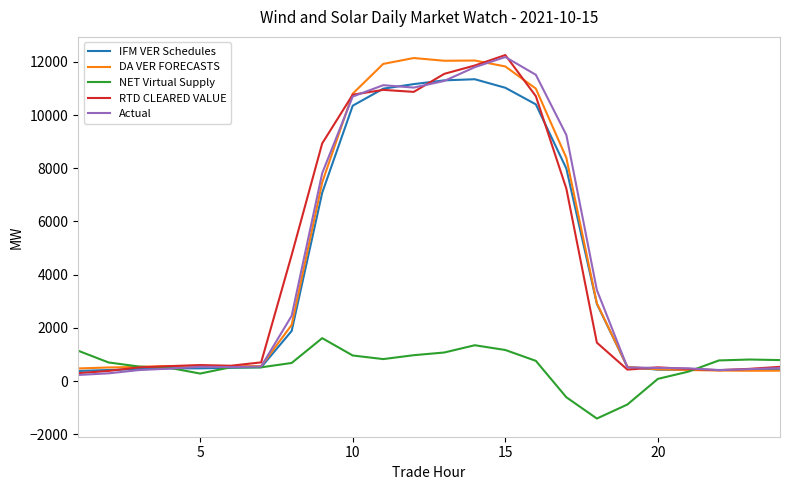

What is the highest value of the Actual series?

12179.9